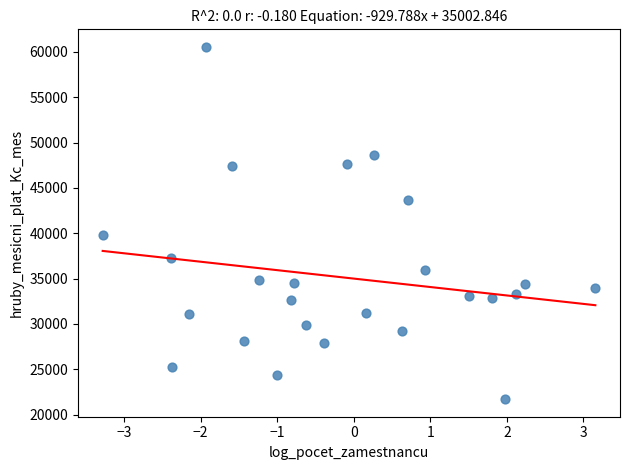

What is the range of Y values (max minus min)?

38816.0